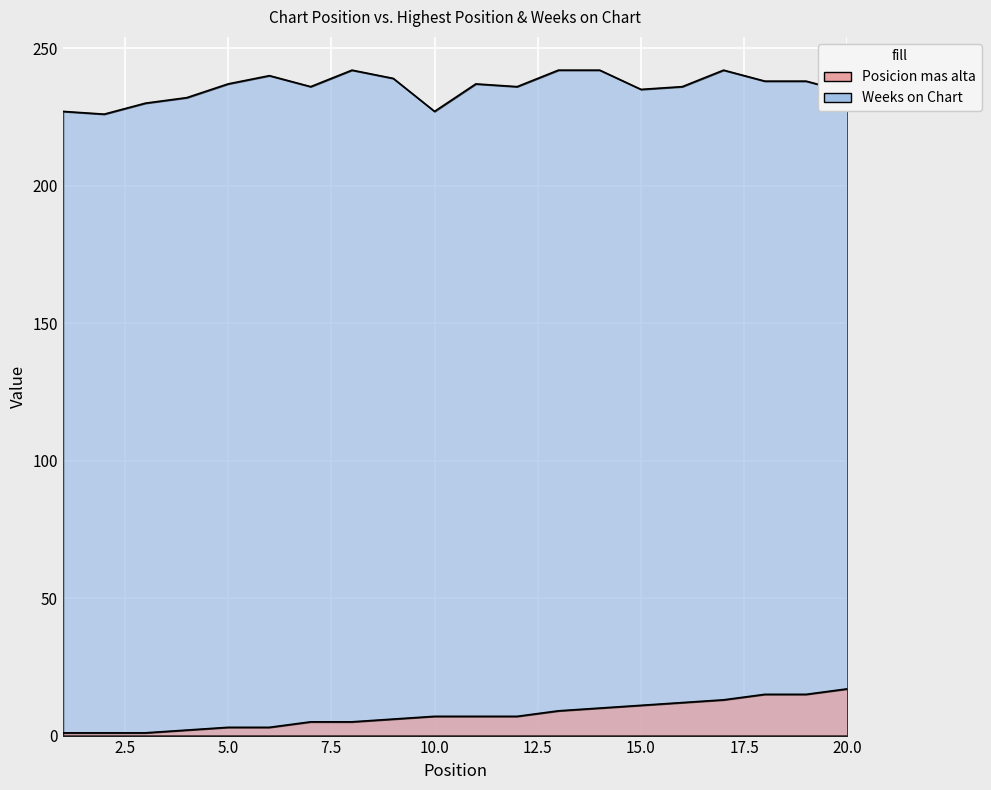

Does the chart display data point markers on the line(s)?

No